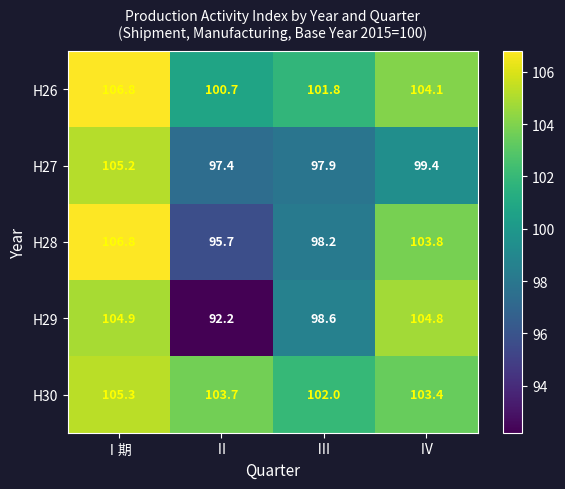

At which category is the sum across all series the highest?

Ⅰ期